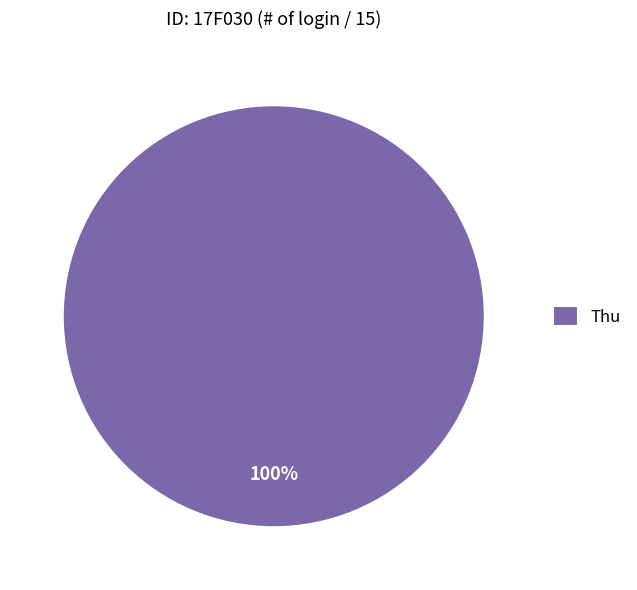

True or false: Thu accounts for 100% of the total.

True